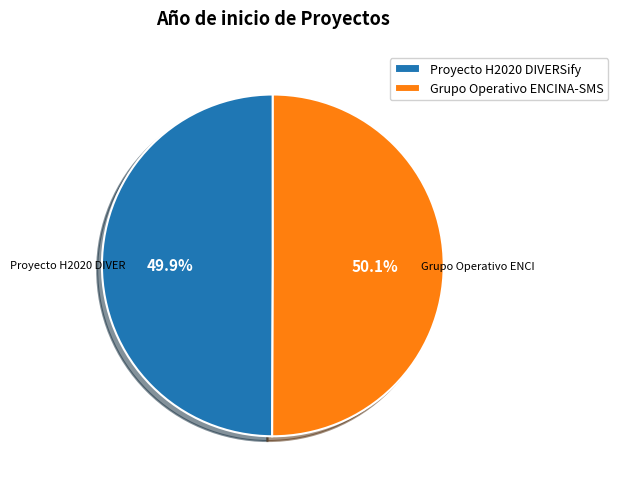

True or false: Grupo Operativo ENCINA-SMS accounts for 50% of the total.

True